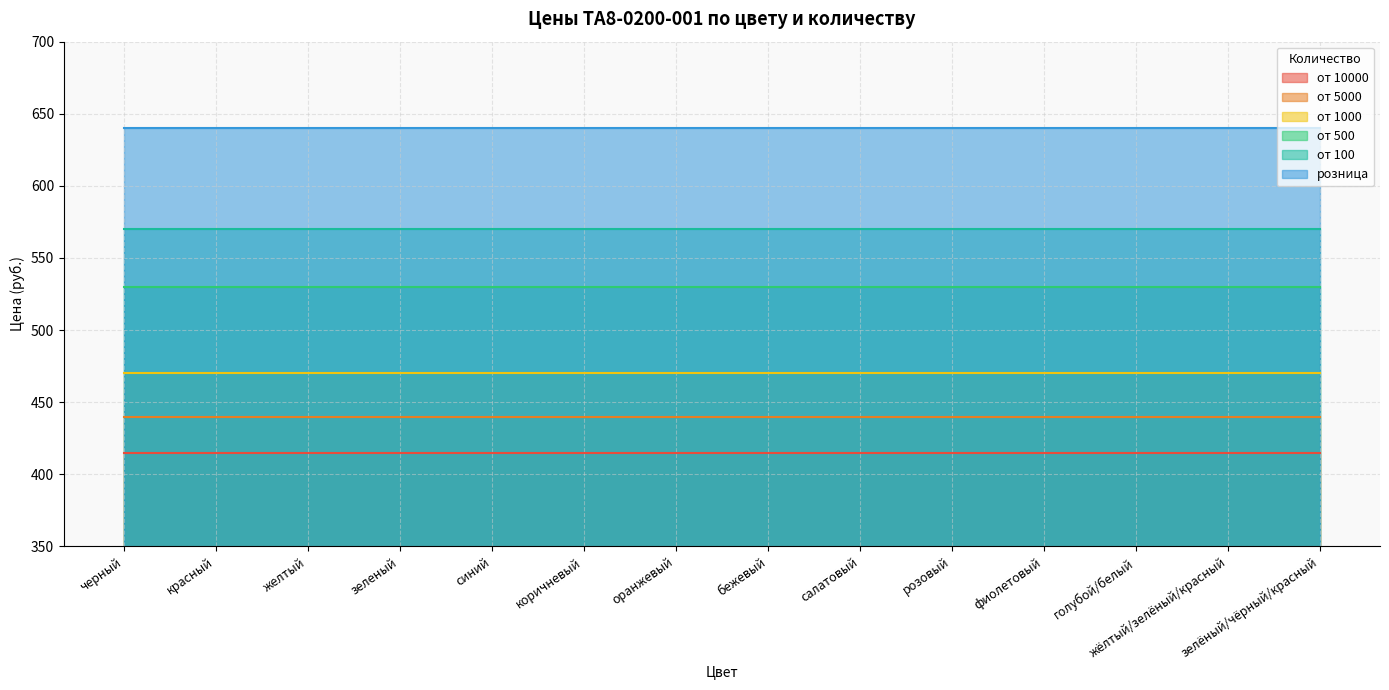

True or false: от 10000 has a value of 137 at красный.

False